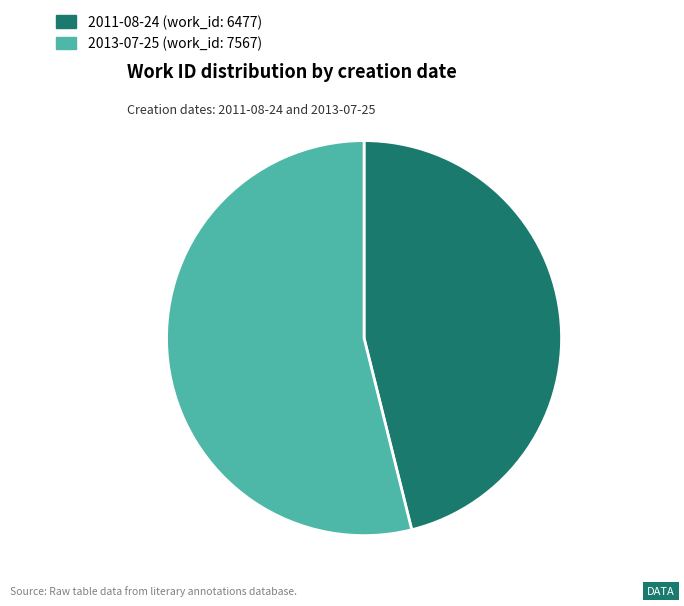

Rank the categories by value from highest to lowest.

2013-07-25, 2011-08-24